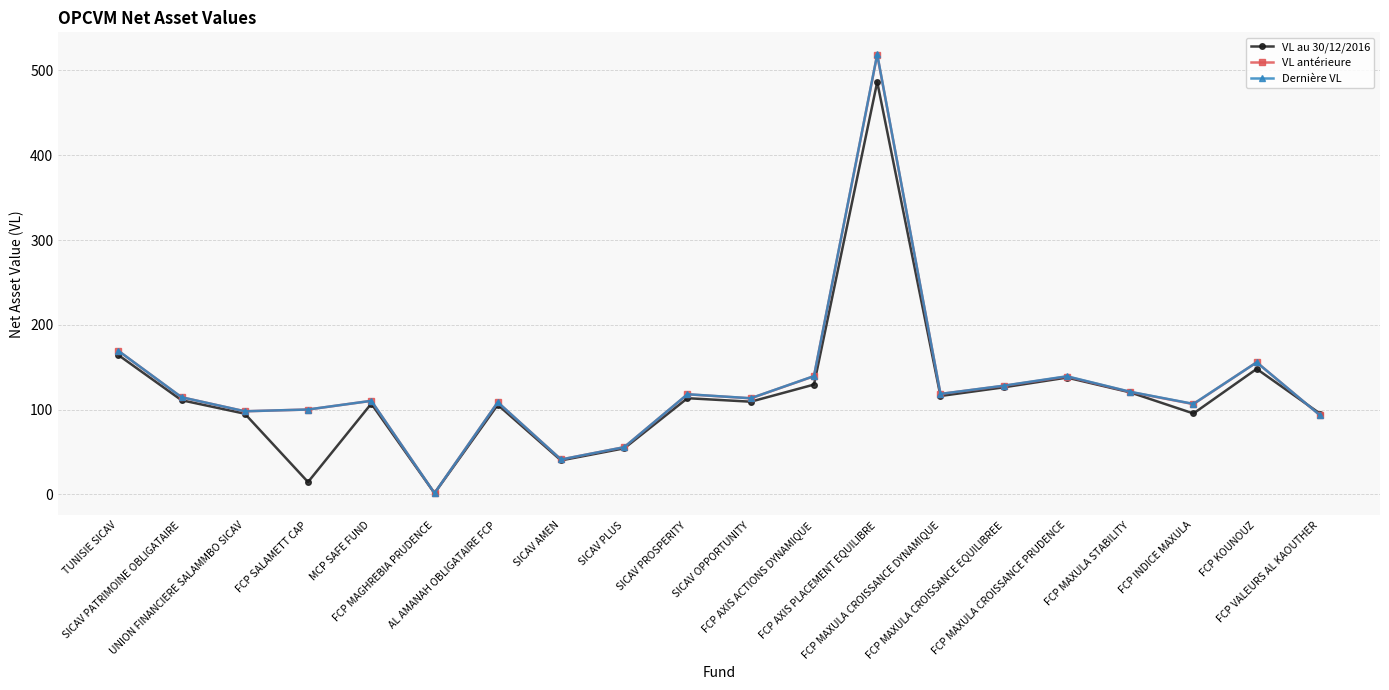

Where is the first local maximum for VL antérieure?

MCP SAFE FUND